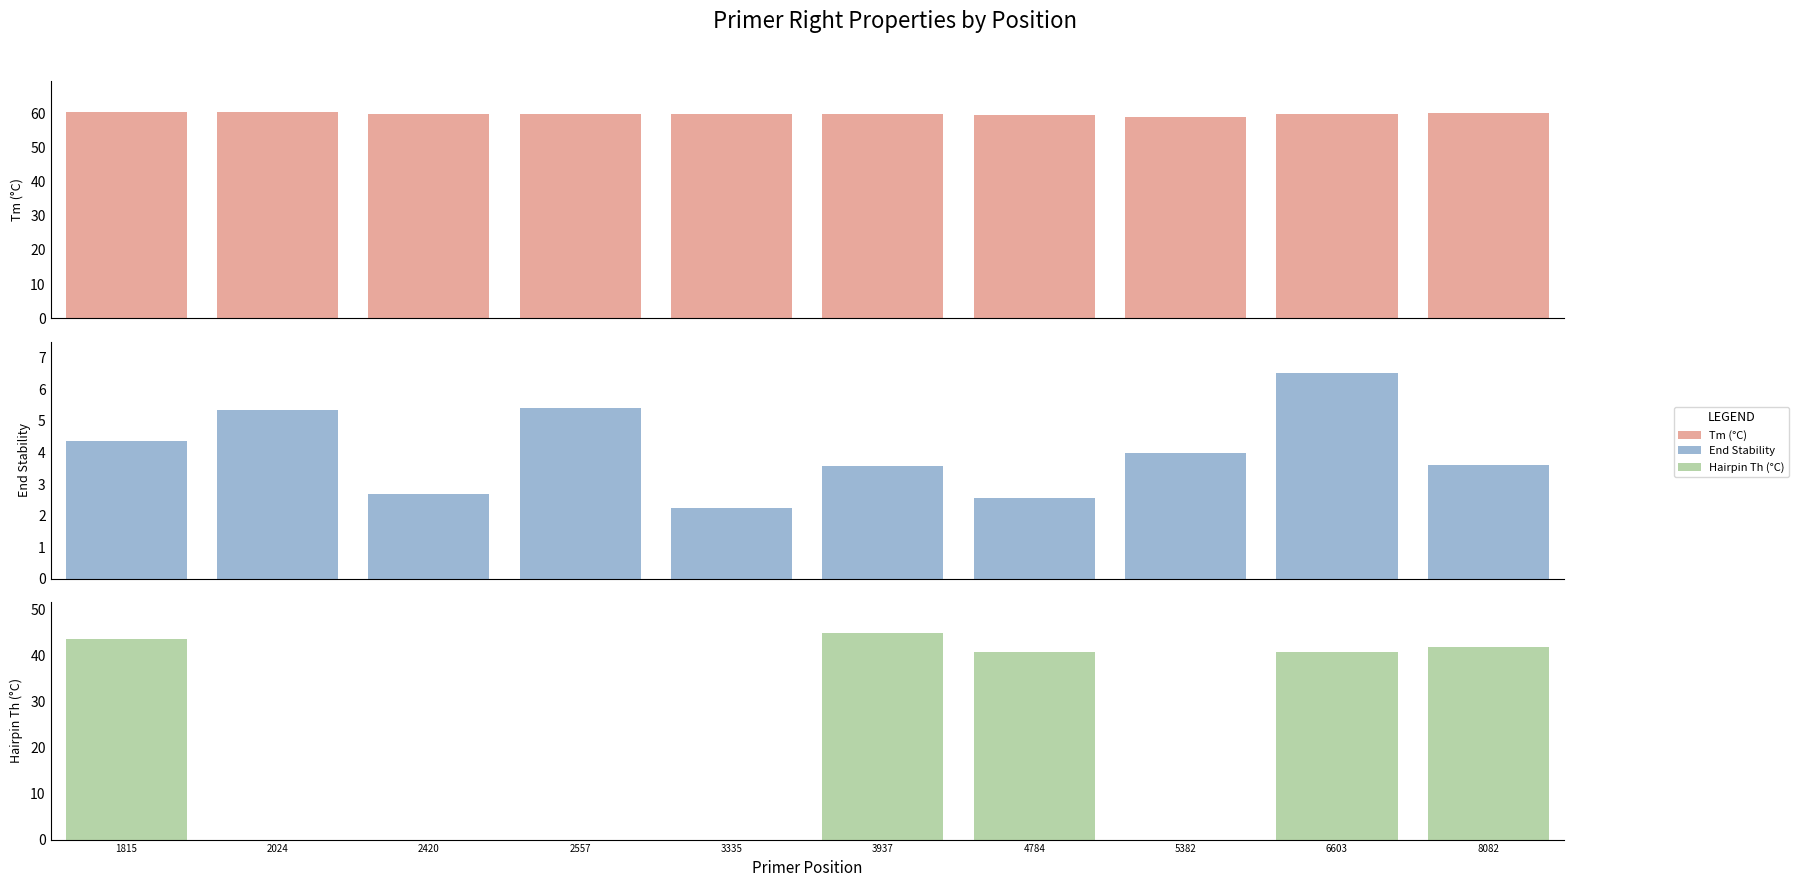

Rank the categories by PRIMER_RIGHT_0_END_STABILITY value from highest to lowest.

6603, 2557, 2024, 1815, 5382, 8082, 3937, 2420, 4784, 3335